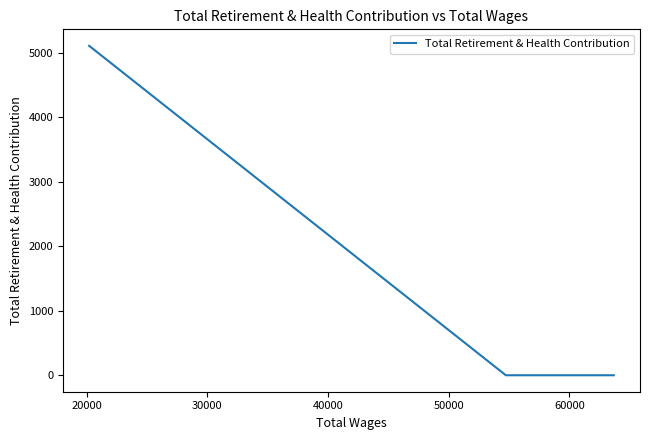

What is the greatest value displayed?

5111